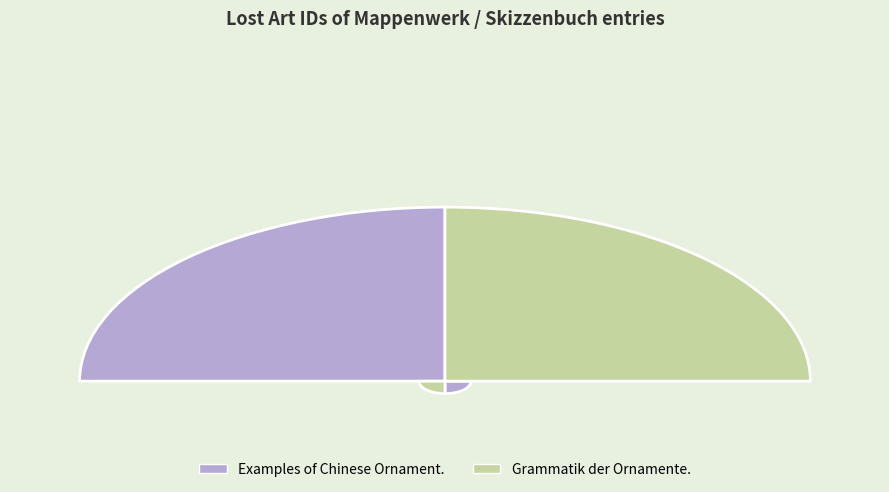

What percentage is the Examples of Chinese Ornament. slice, to the nearest percent?

50%